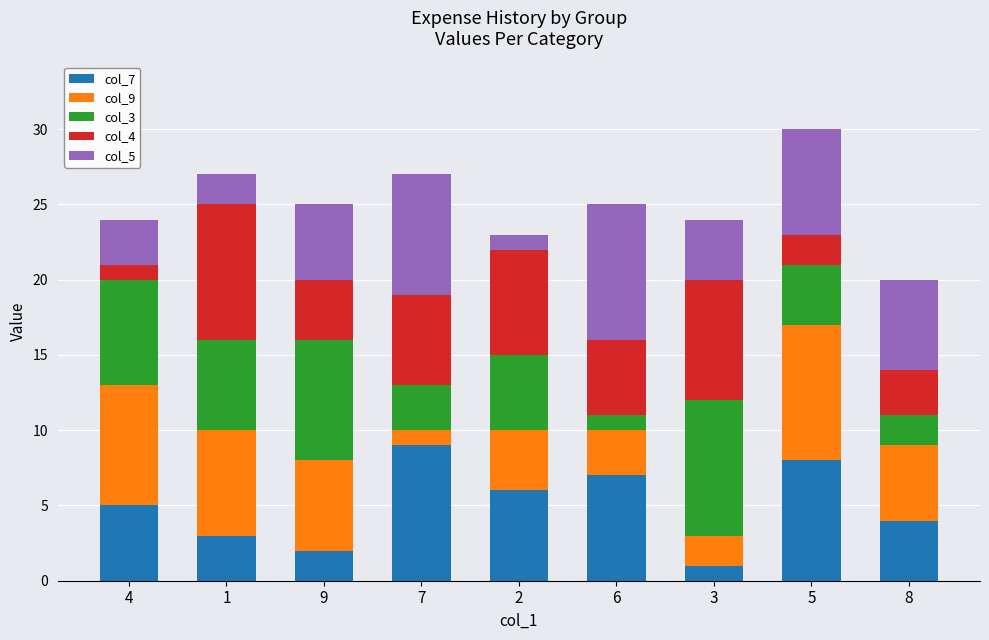

The col_7 series shows 5 at 1. True or false?

False